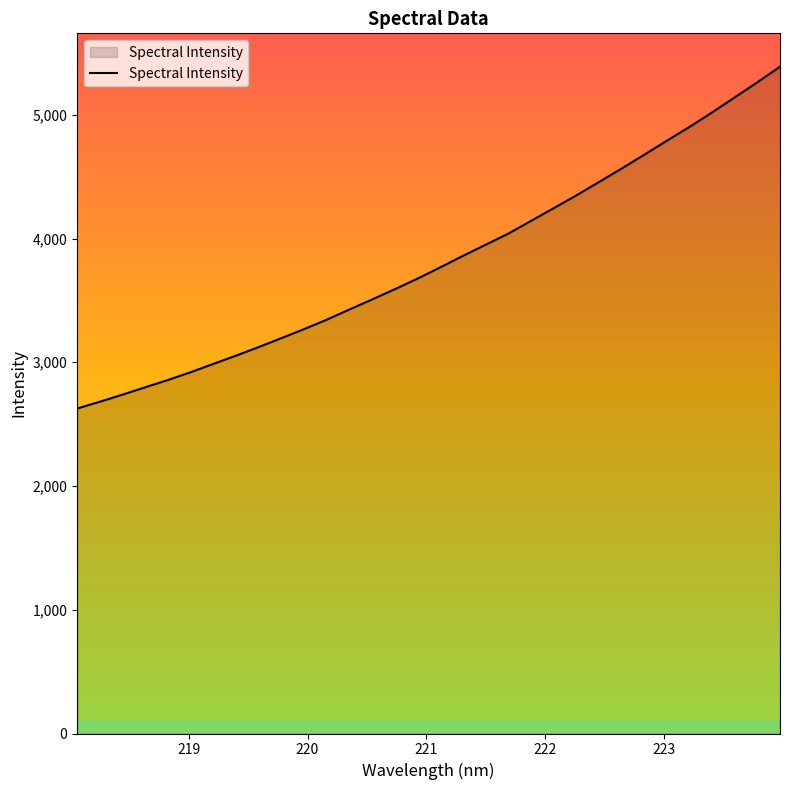

What is the maximum value shown in the chart?

5389.0